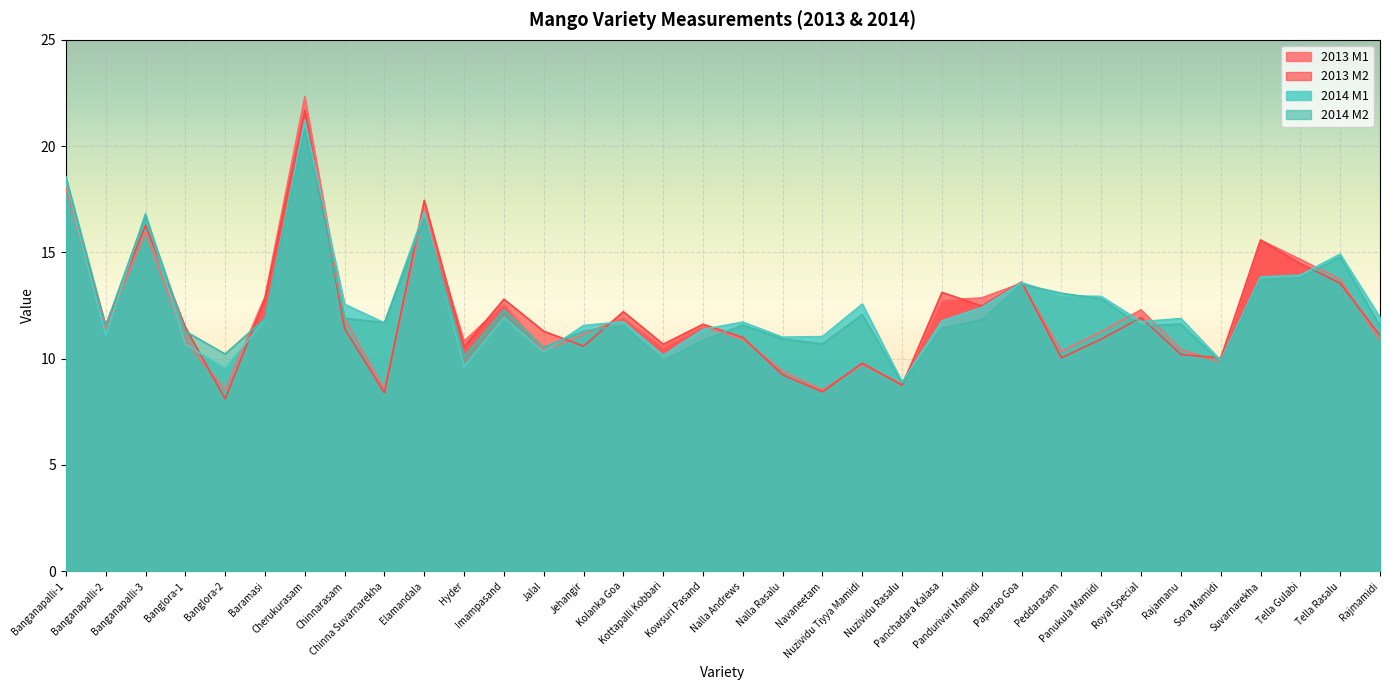

What is the approximate value of 2014 M2 at Baramasi?

11.9